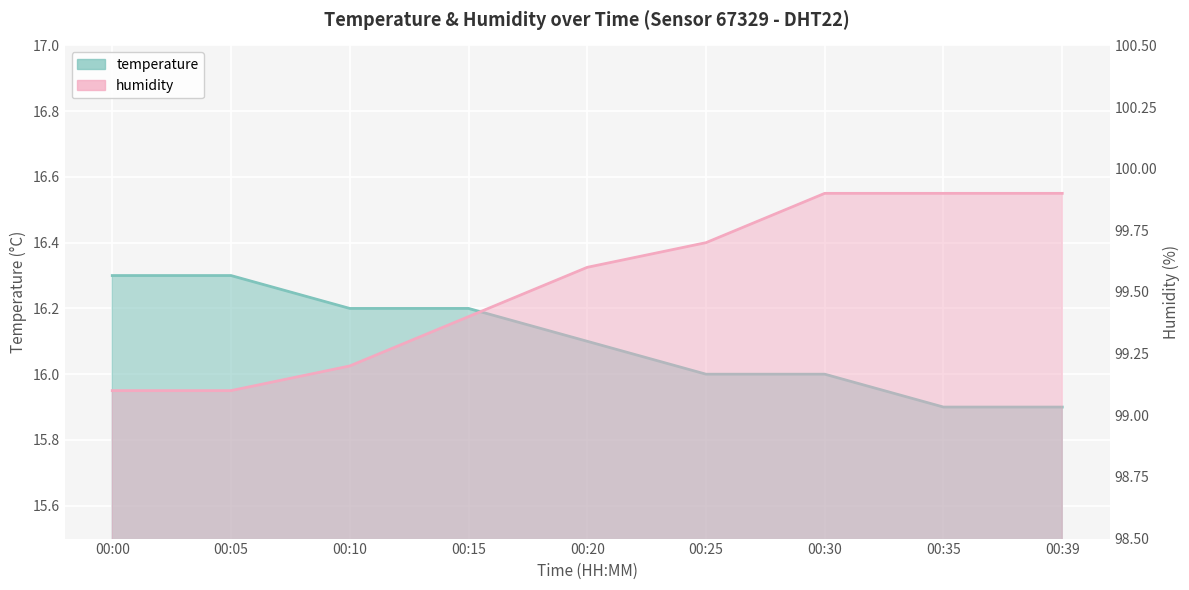

Is the value of temperature at 00:25 greater than the value of humidity at 00:39?

No